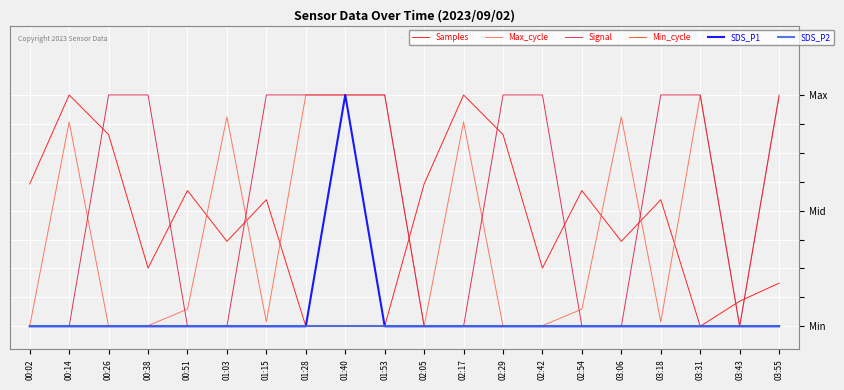

The SDS_P1 series shows 0.3 at 03:55. True or false?

False